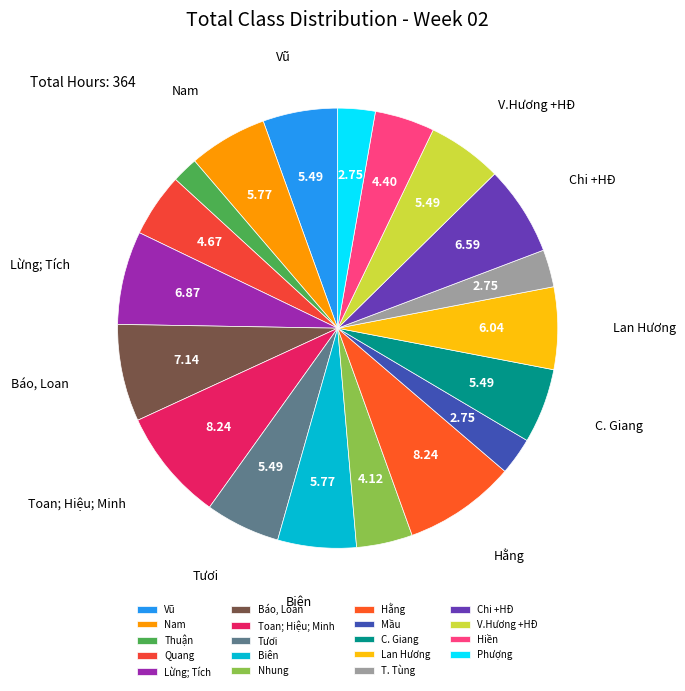

What is the smallest slice in the pie chart?

Thuận